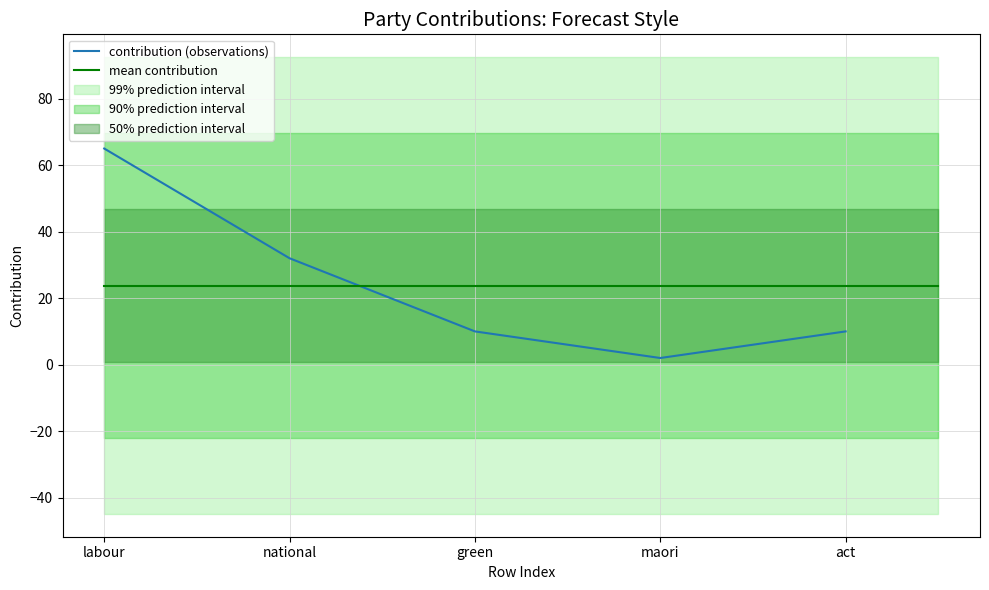

What is the average value?

24